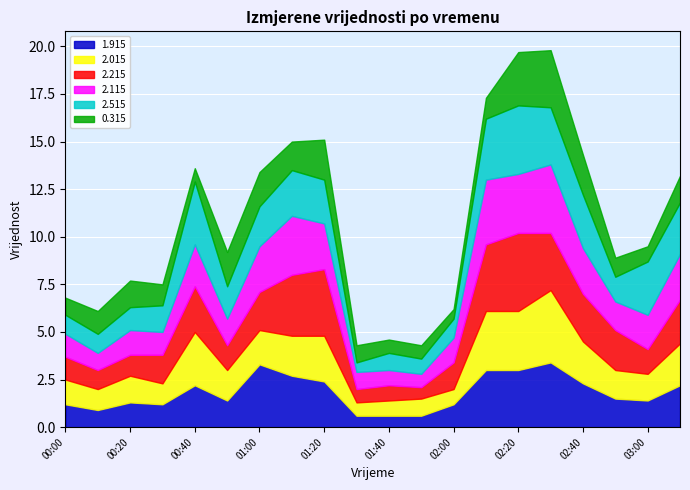

What is the value of the 2.215 point at the 16th from the left?

3.0